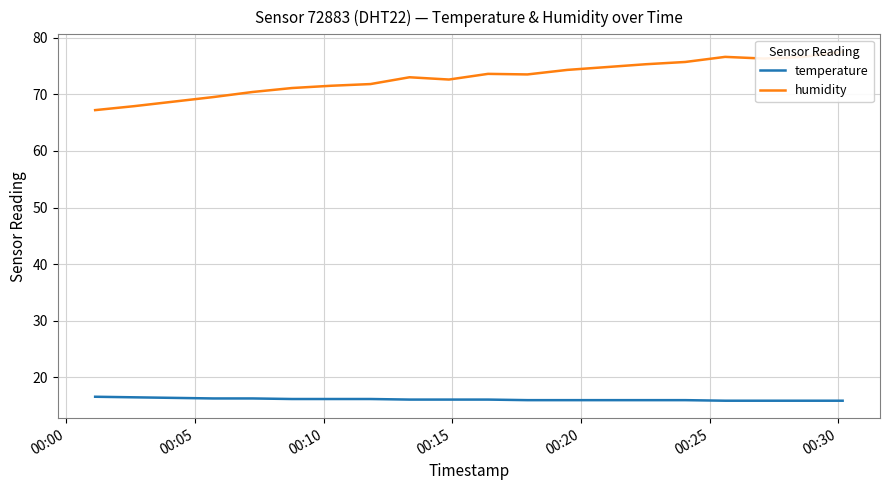

What is the minimum value for temperature?

15.9